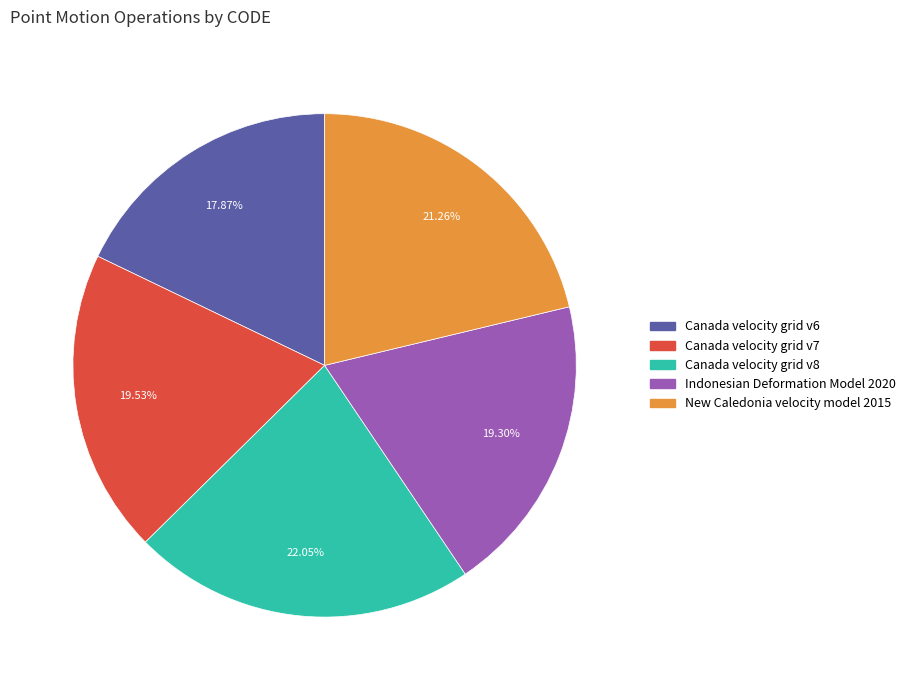

Which has a higher value, Canada velocity grid v7 or Canada velocity grid v6?

Canada velocity grid v7